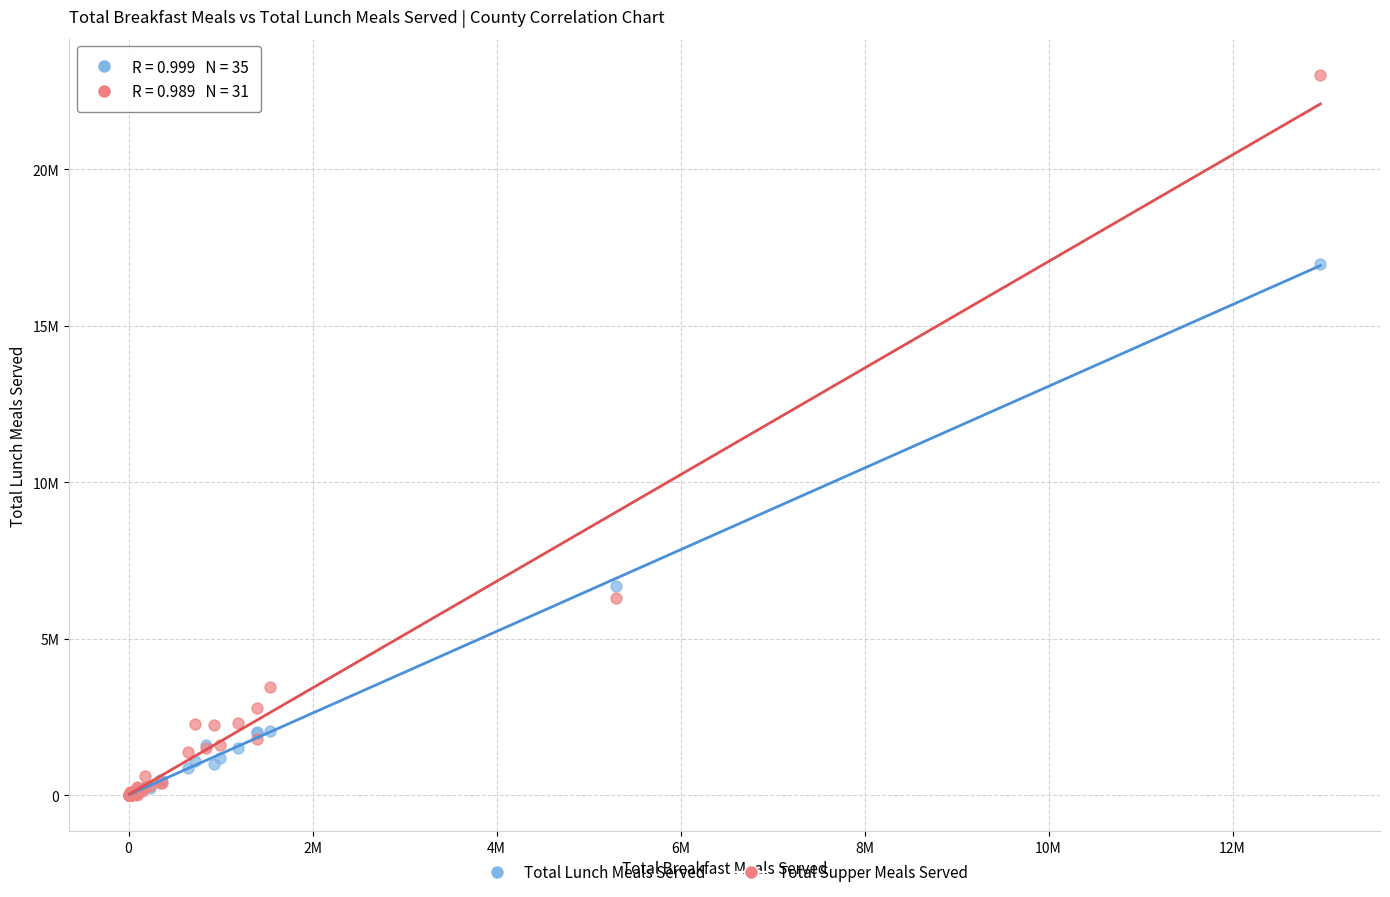

Which series contains the highest Y value?

Total Supper Meals Served